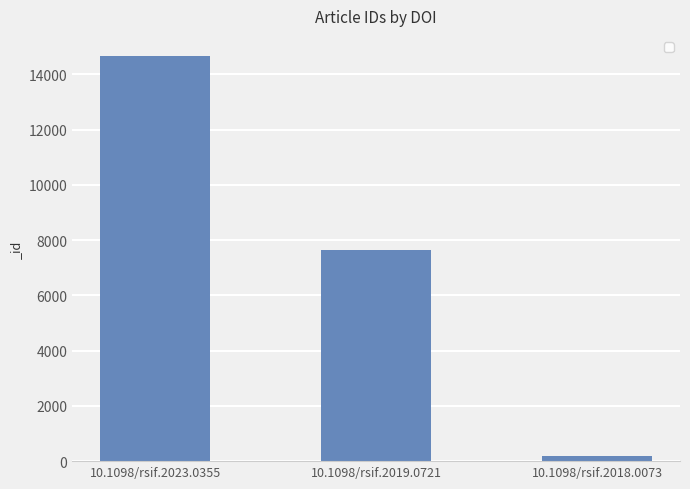

What is the difference between the values at 10.1098/rsif.2019.0721 and 10.1098/rsif.2023.0355?

7006